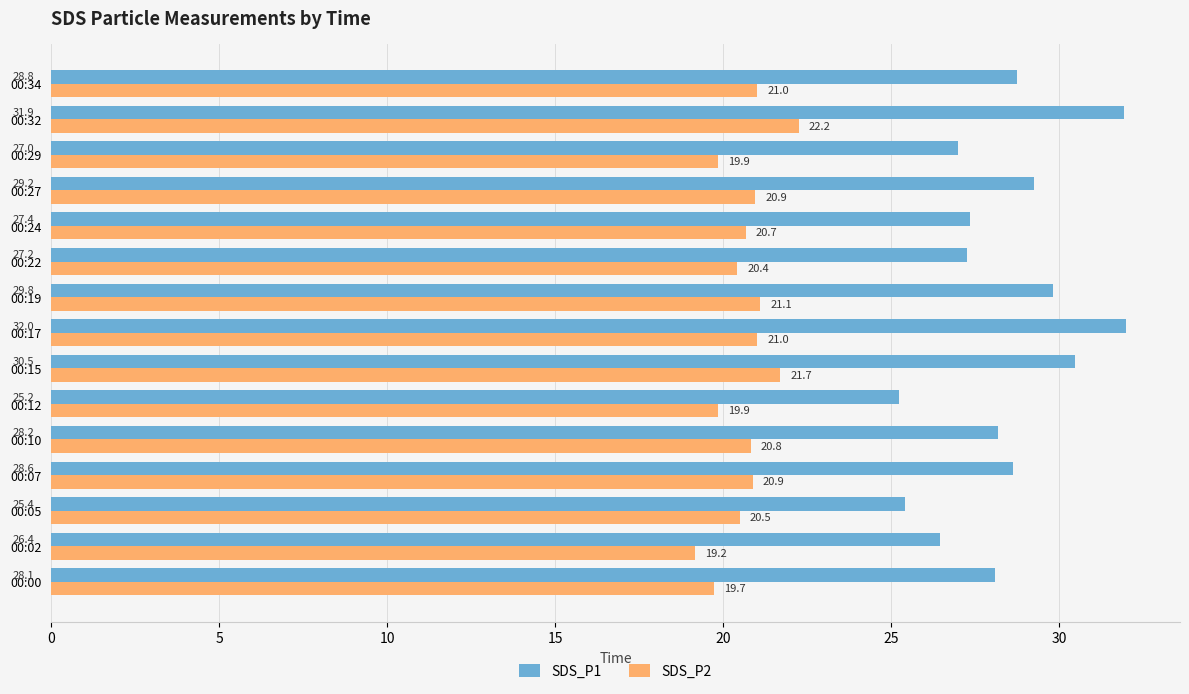

Which series has the largest total across all categories?

SDS_P1